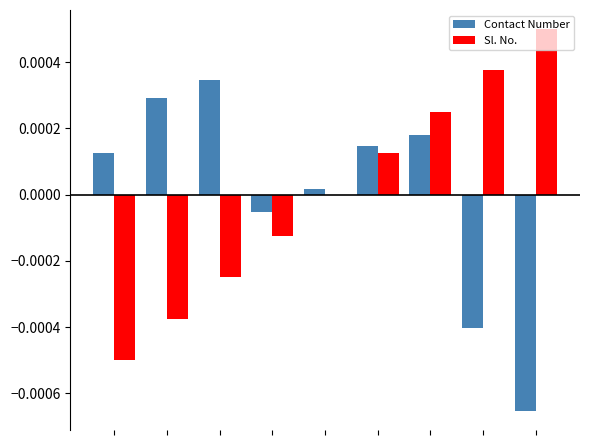

How many data points in Contact Number are above 0?

6